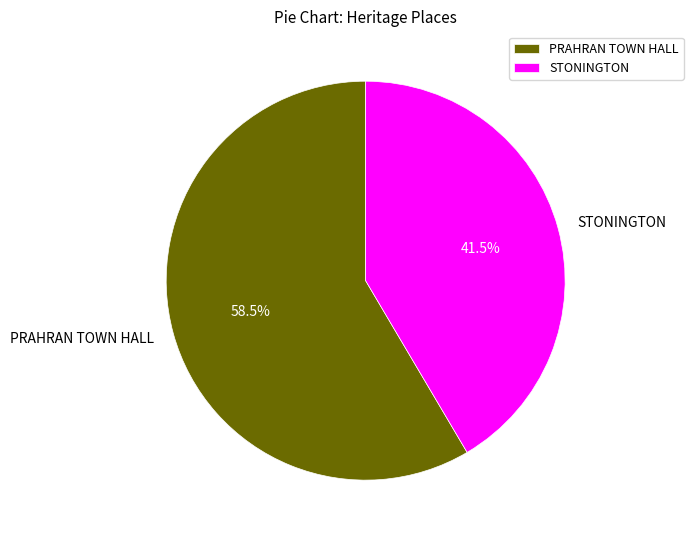

How many slices are in this pie chart?

2